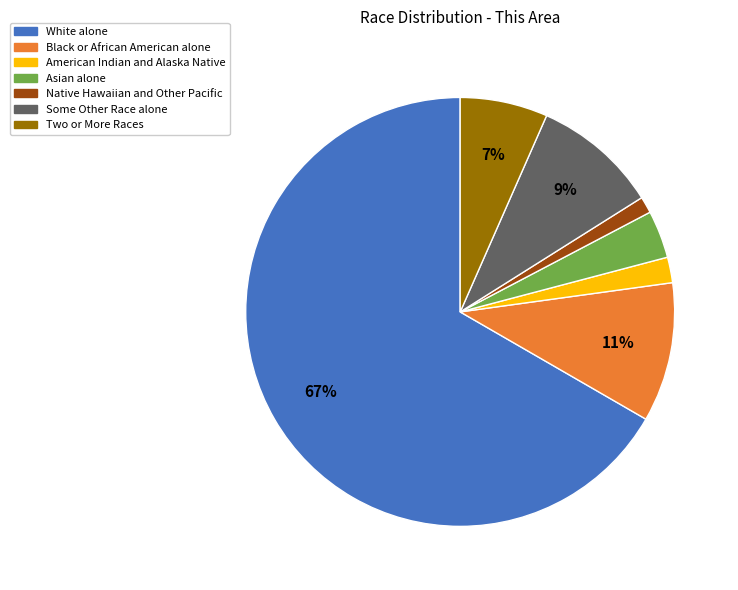

Is it true that American Indian and Alaska Native is 2% of the pie?

True